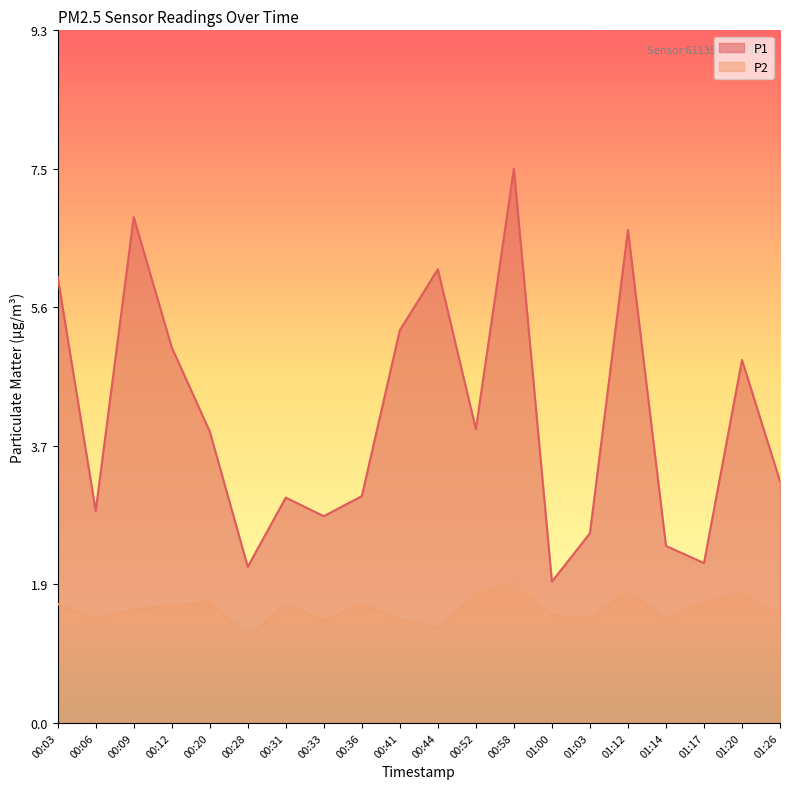

Where is the first local minimum for P2?

00:06